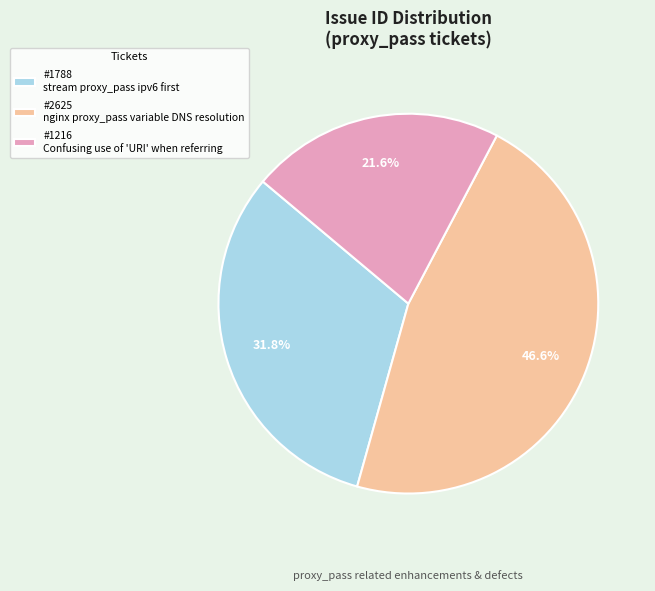

How many slices are in this pie chart?

3